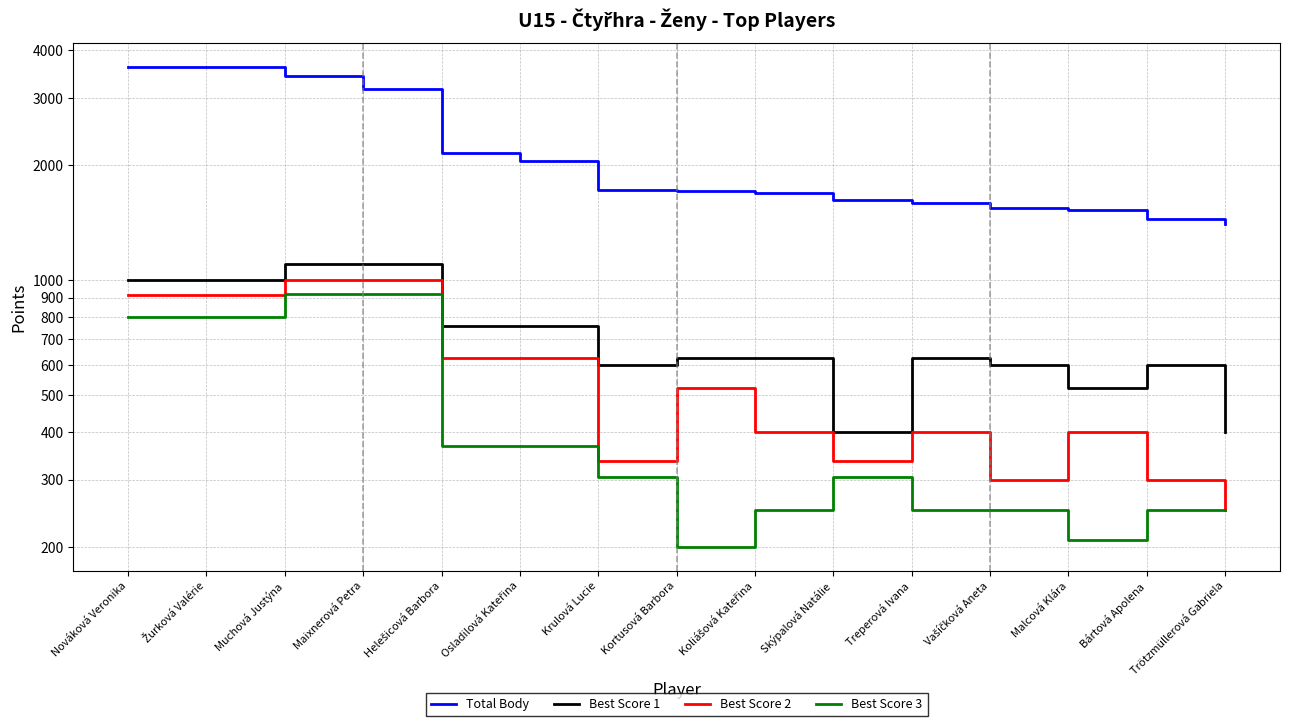

List the series in order of their peak value, highest first.

Total Body, Best Score 1, Best Score 2, Best Score 3